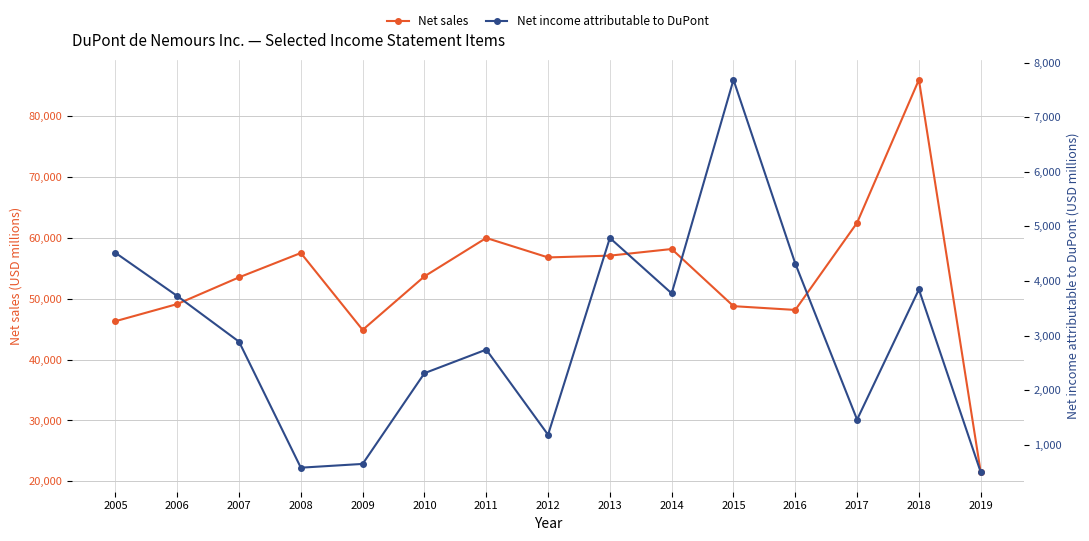

Is the value of Net income attributable to DuPont at 2006 greater than the value of Net sales at 2014?

No